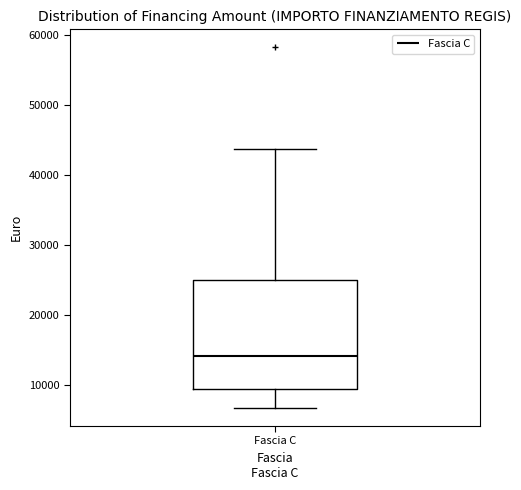

Where is the upper edge of the box for Fascia C on the y-axis? The values are not printed on the chart, so give them approximately, as read against the axis.

25000